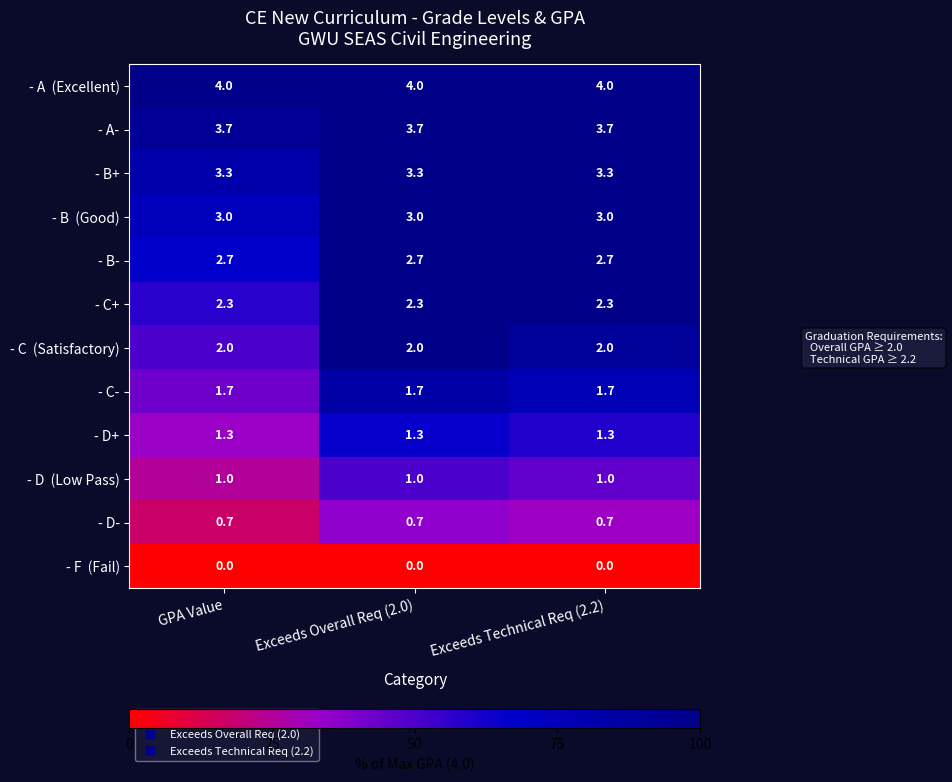

What is the minimum value for - D-?

0.7